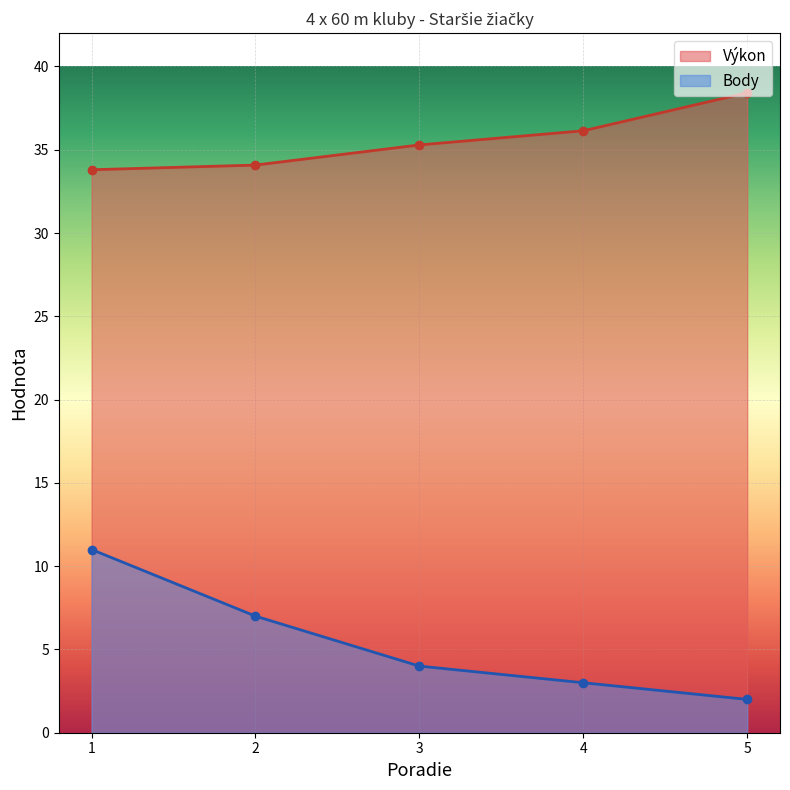

True or false: Výkon and Body cross at least once.

False